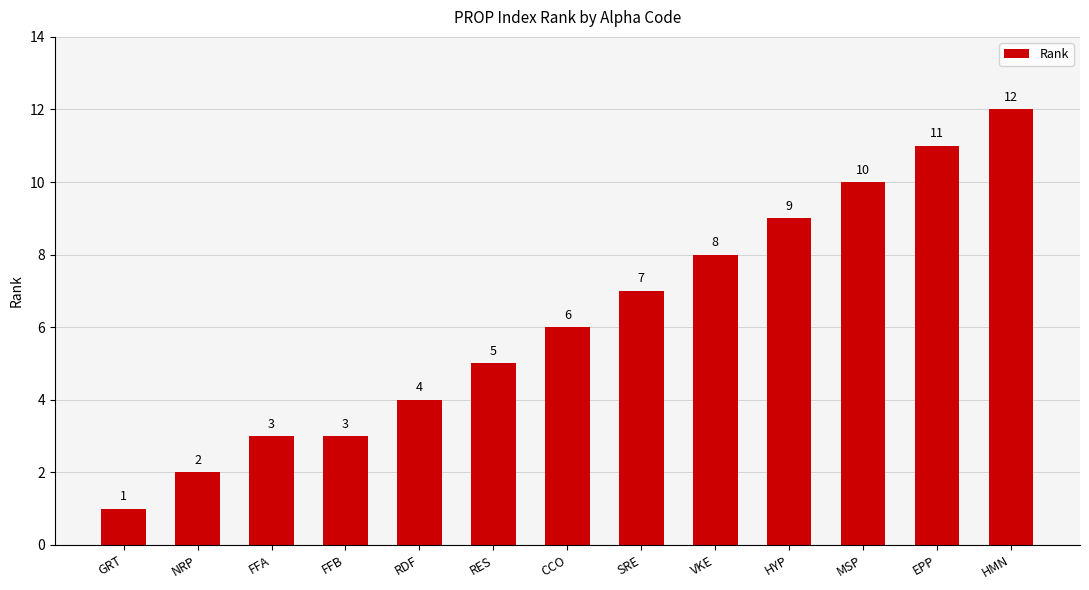

Count the number of data series in this chart.

1